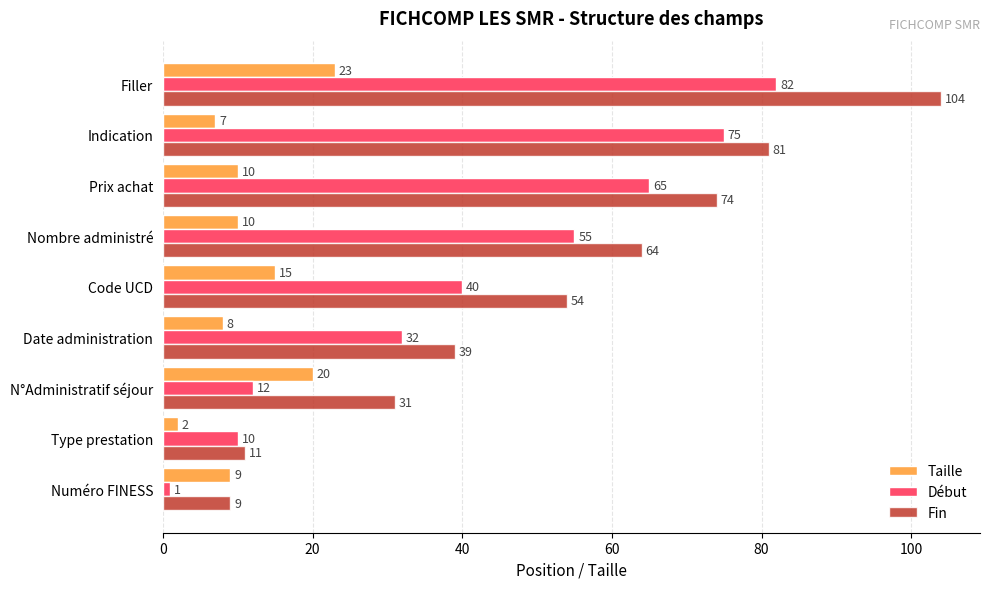

What is the sum of all Fin values?

467